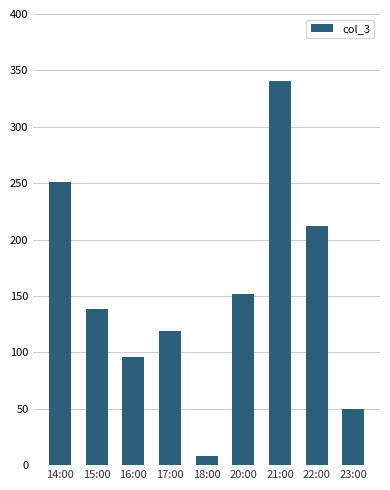

Does the chart contain any negative values?

No